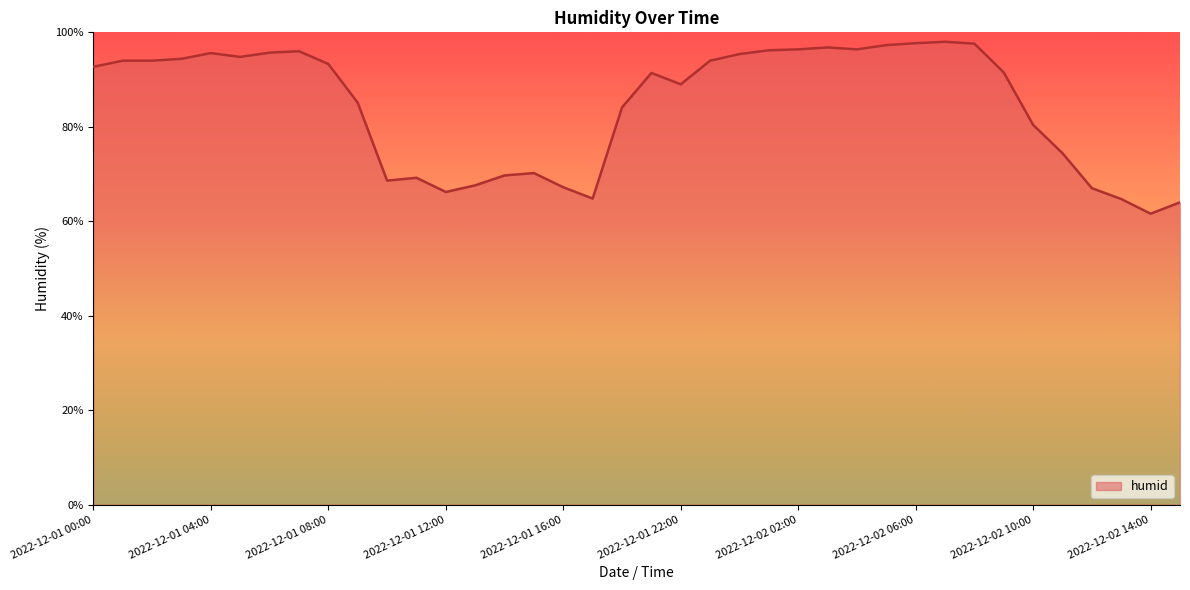

What is the difference between the maximum and minimum values?

36.4